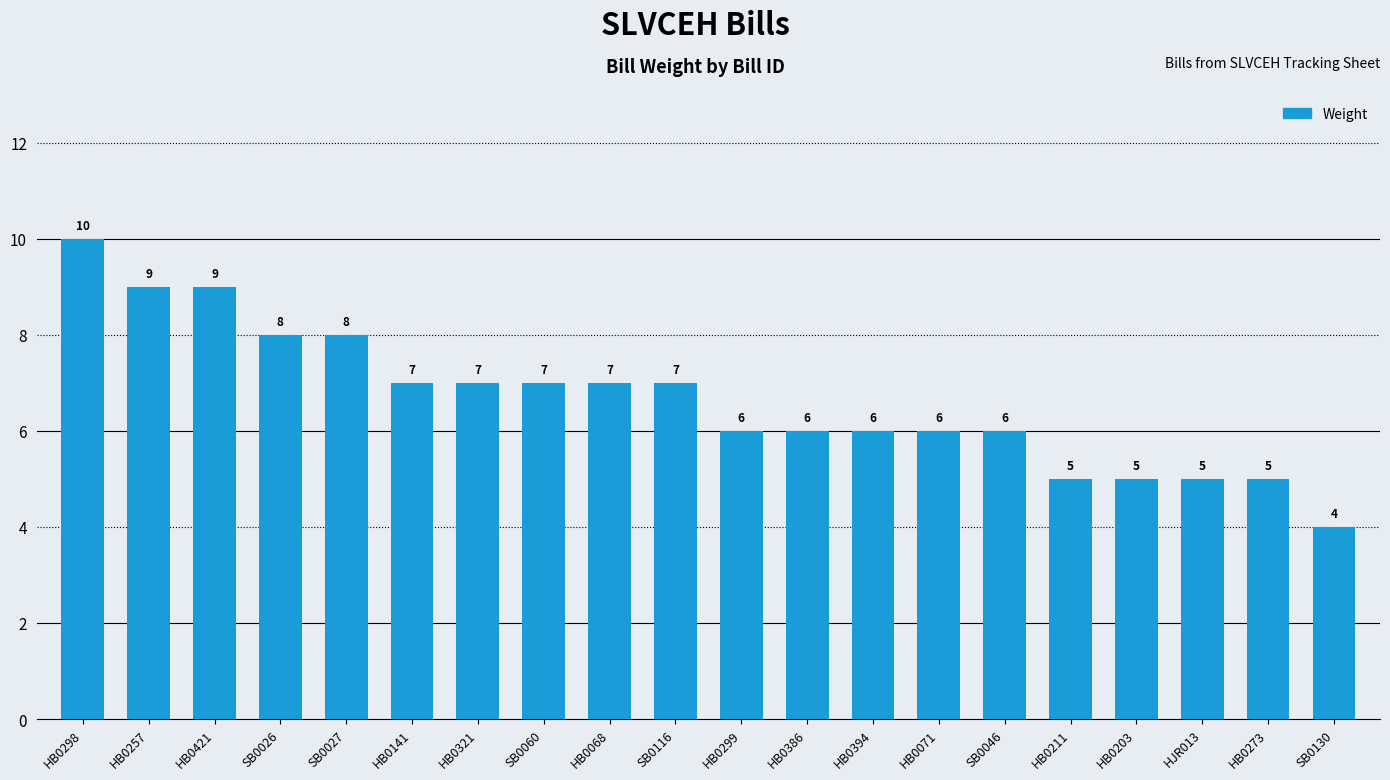

What is the label of the 7th bar from the left?

HB0321